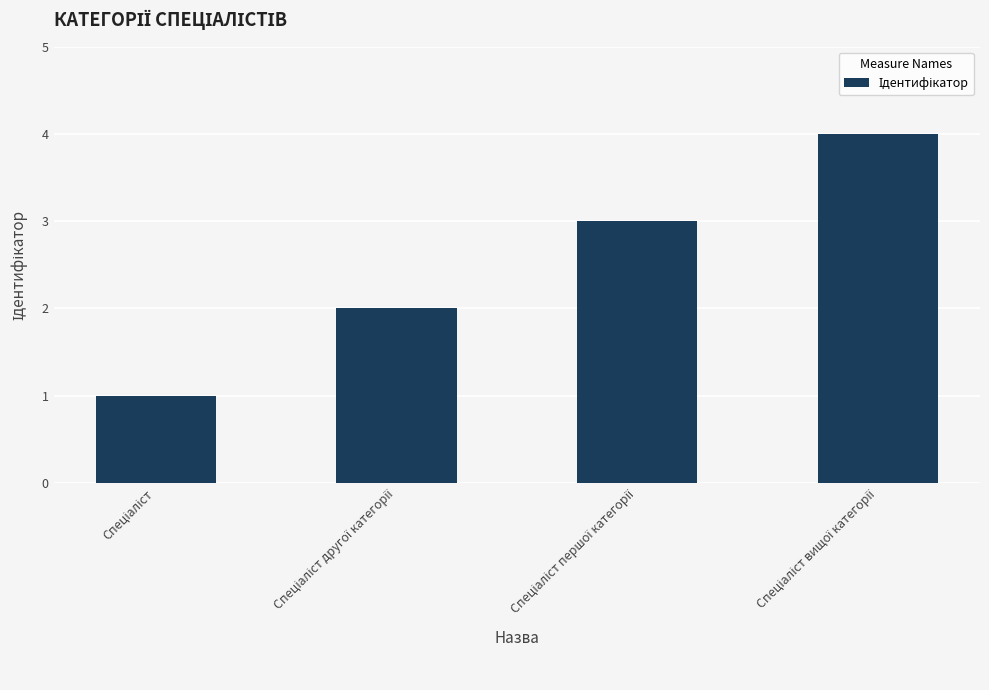

Are the bars grouped side by side (vs. stacked)?

No